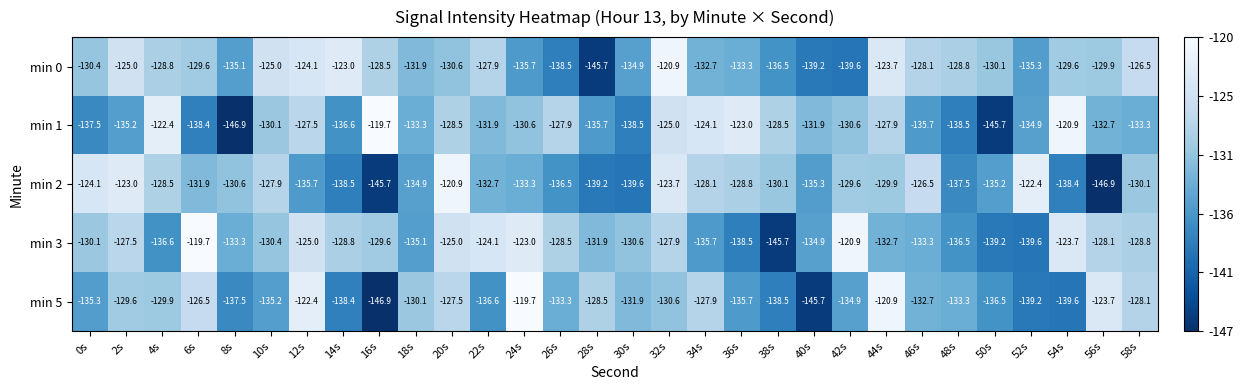

What is the greatest value displayed?

-119.7